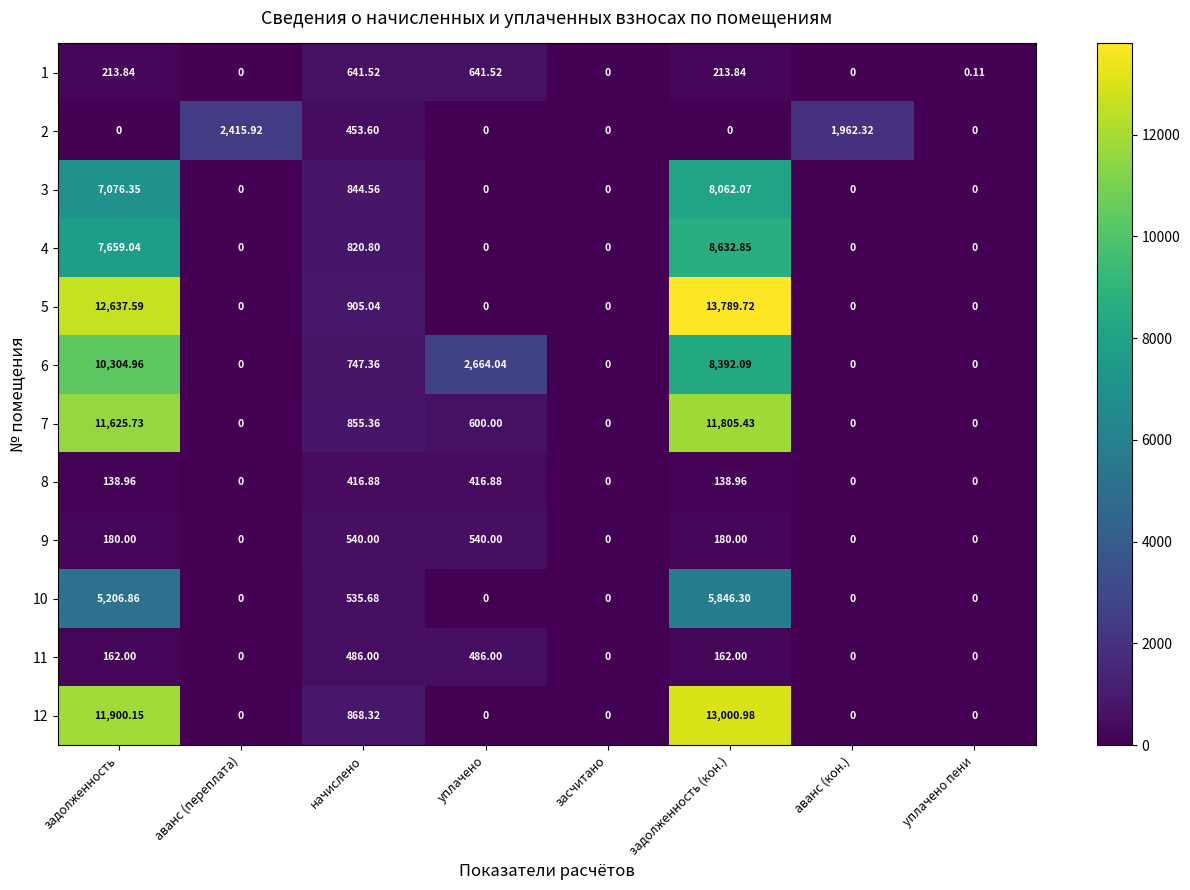

Which label corresponds to the largest value in the chart?

задолженность (кон.)